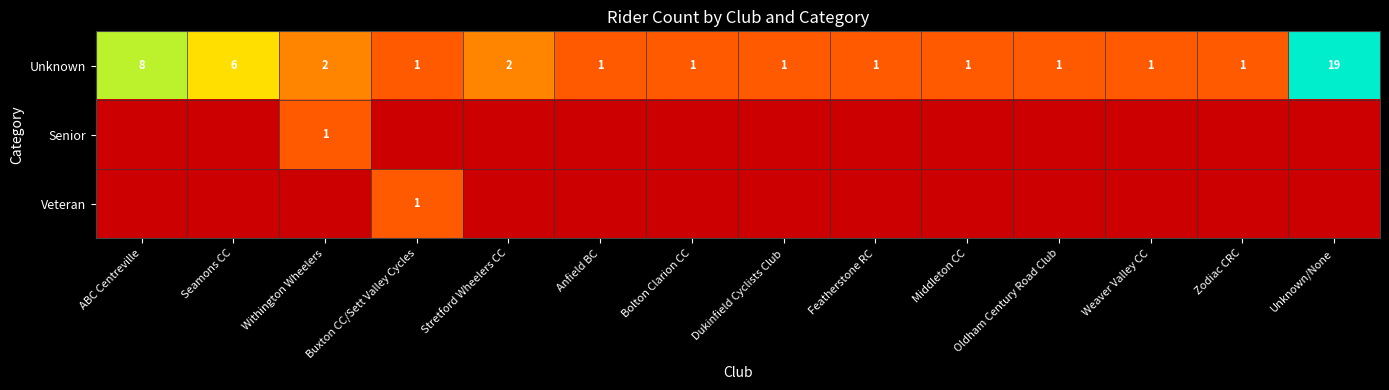

Which label corresponds to the largest value in the chart?

Unknown/None